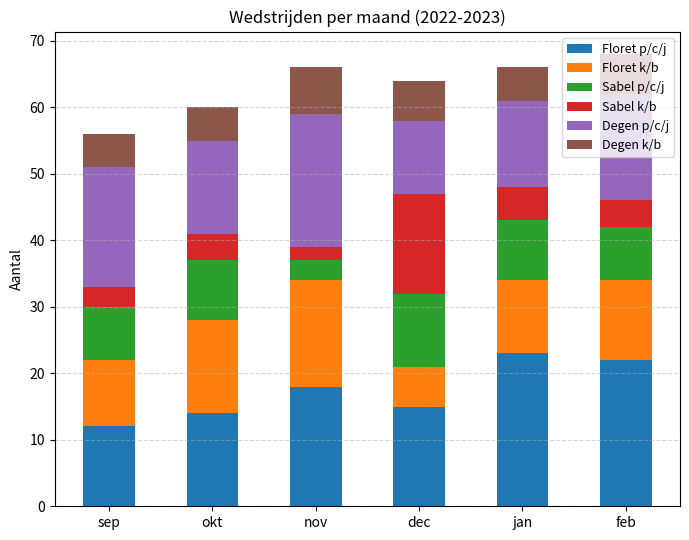

What is the total value across all series at nov?

66